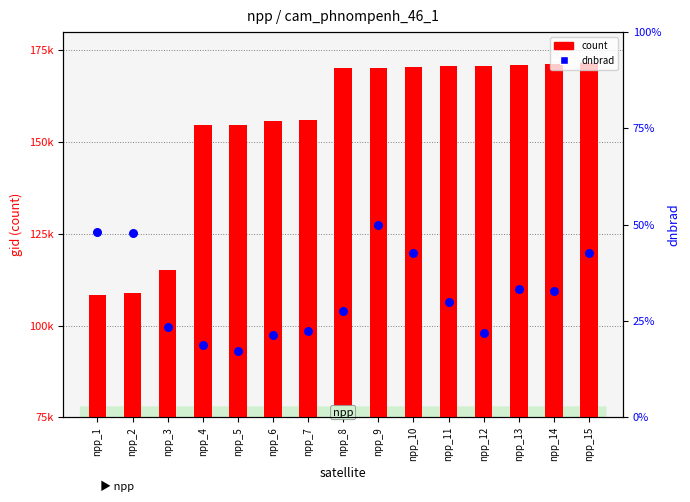

Which series reaches the maximum Y coordinate?

count